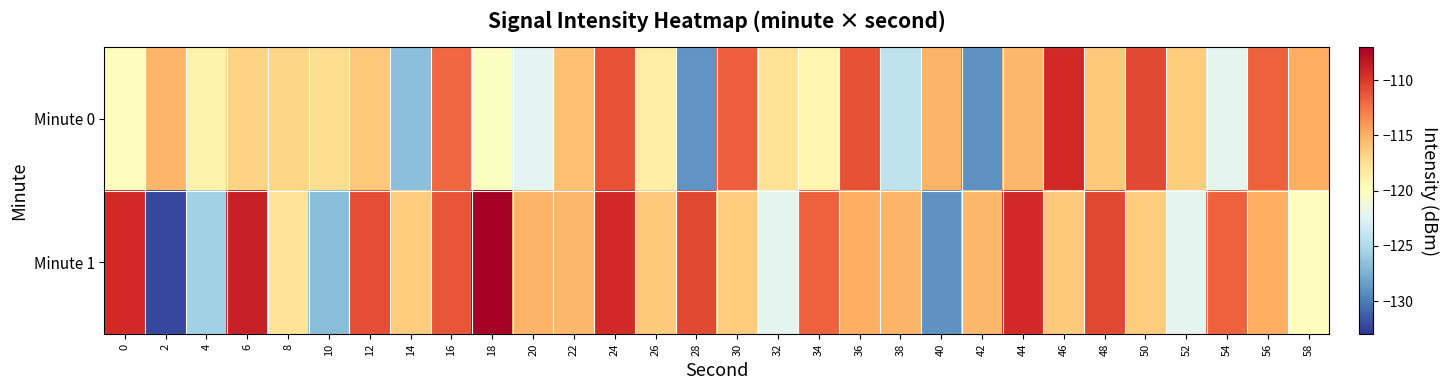

Reading right to left, what are all the values shown in this chart?

Minute 0: 58=-114.9	56=-111.7	54=-122.2	52=-116.4	50=-110.7	48=-116.3	46=-109.2	44=-115.4	42=-129.0	40=-115.1	38=-124.2	36=-111.0	34=-119.3	32=-117.6	30=-111.7	28=-128.9	26=-118.7	24=-111.2	22=-115.7	20=-122.3	18=-120.2	16=-112.0	14=-126.7	12=-116.2	10=-117.3	8=-116.9	6=-116.8	4=-118.9	2=-115.3	0=-119.9
Minute 1: 58=-119.9	56=-114.9	54=-111.7	52=-122.2	50=-116.4	48=-110.7	46=-116.3	44=-109.2	42=-115.4	40=-129.0	38=-115.1	36=-114.9	34=-111.7	32=-122.2	30=-116.4	28=-110.7	26=-116.3	24=-109.2	22=-115.4	20=-115.1	18=-107.2	16=-111.2	14=-116.4	12=-110.9	10=-126.7	8=-117.8	6=-108.8	4=-125.7	2=-132.3	0=-109.3